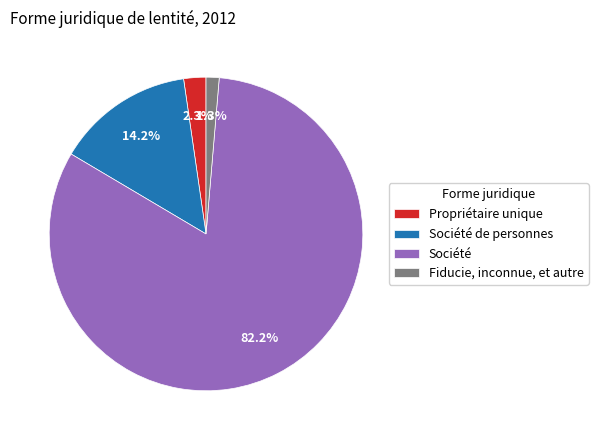

To the nearest percent, what percentage of the pie is Propriétaire unique?

2%